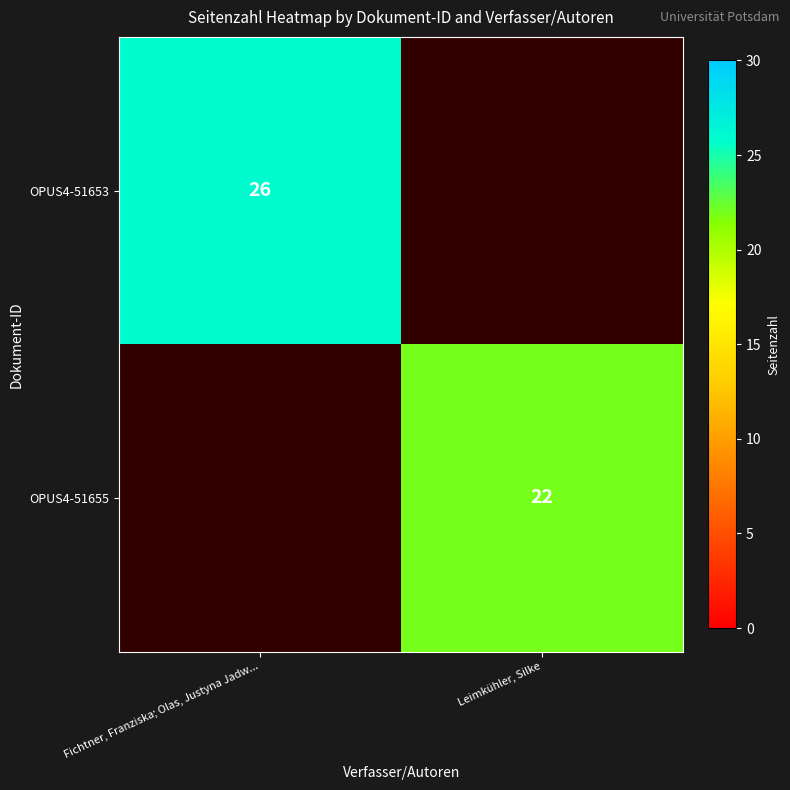

How many data points does each series have?

2